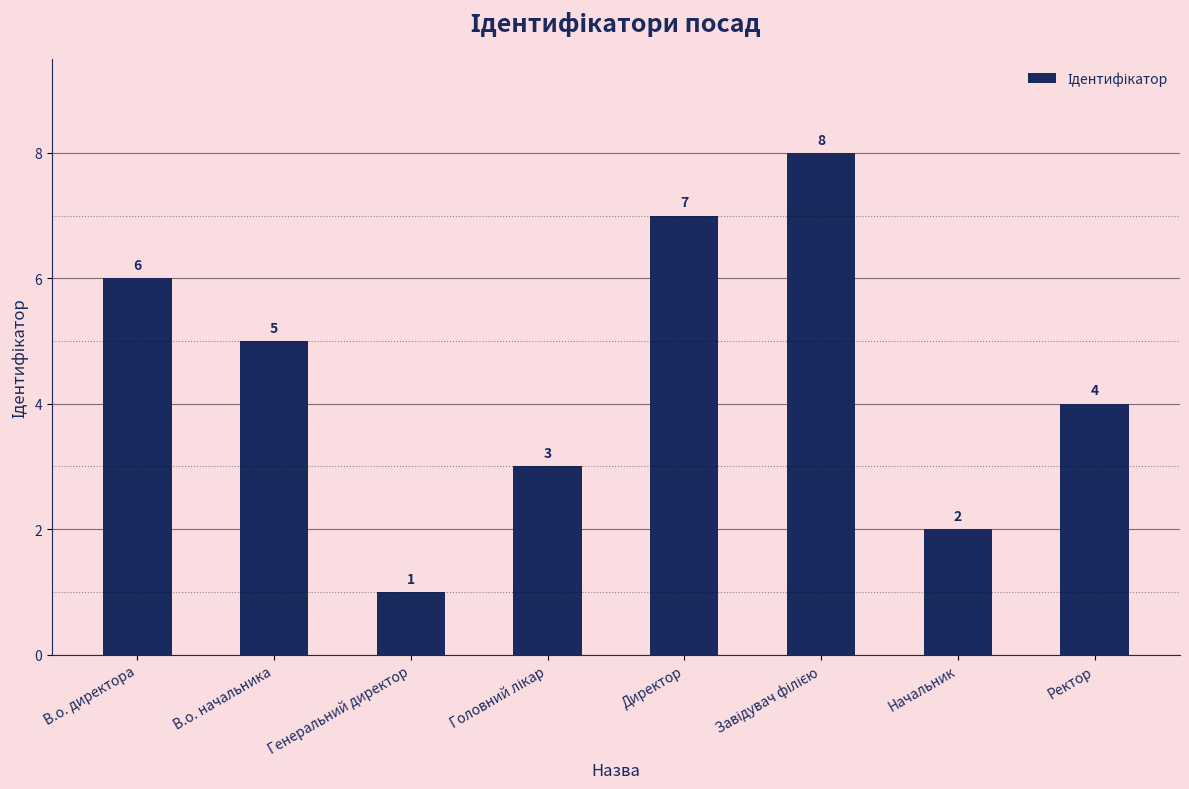

Where is the data nearest to the value 4?

Ректор